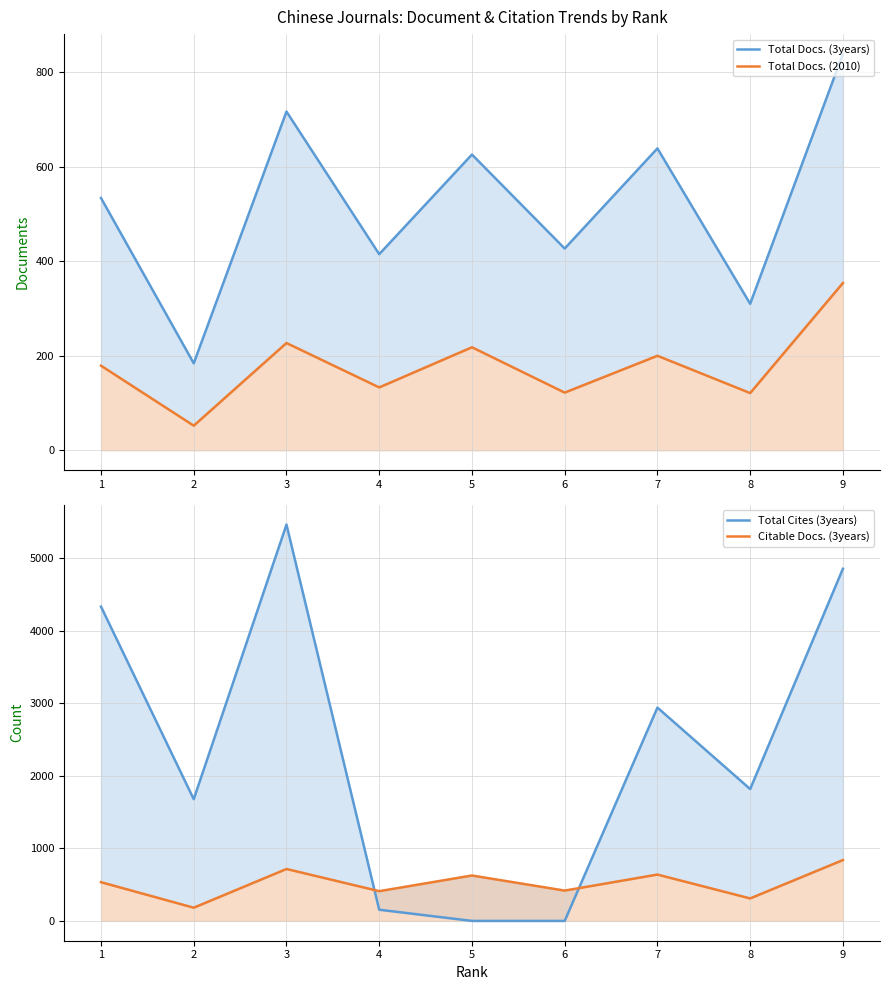

What is the minimum value for Total Docs. (3years)?

184